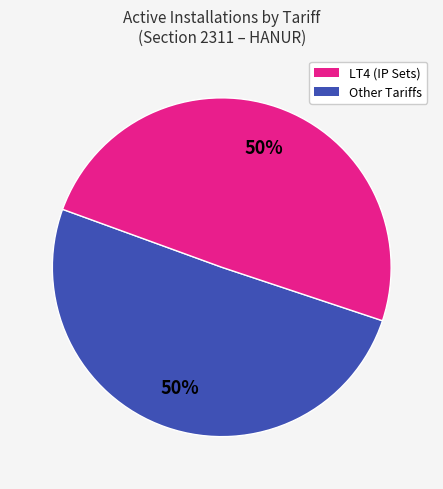

To the nearest percent, what is the average slice percentage?

50%